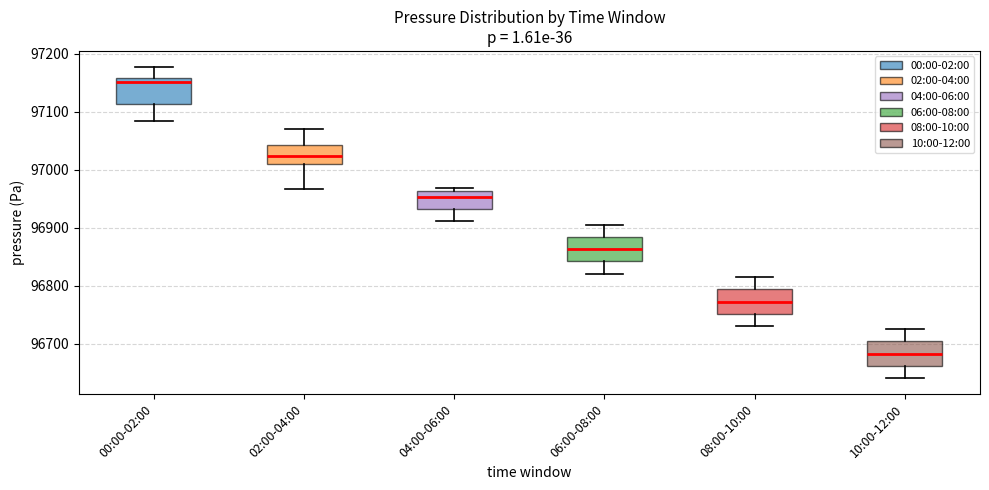

Reading left to right, transcribe this box plot: for each box, give where its median line is, the range the box spans, and where its two whiskers end, as read against the y-axis. The values are not printed on the chart, so give them approximately, as read against the axis.

00:00-02:00: median 97150, box 97110 to 97160, whiskers 97080 to 97180
02:00-04:00: median 97020, box 97010 to 97040, whiskers 96970 to 97070
04:00-06:00: median 96950, box 96930 to 96960, whiskers 96910 to 96970
06:00-08:00: median 96860, box 96840 to 96880, whiskers 96820 to 96910
08:00-10:00: median 96770, box 96750 to 96790, whiskers 96730 to 96820
10:00-12:00: median 96680, box 96660 to 96700, whiskers 96640 to 96730